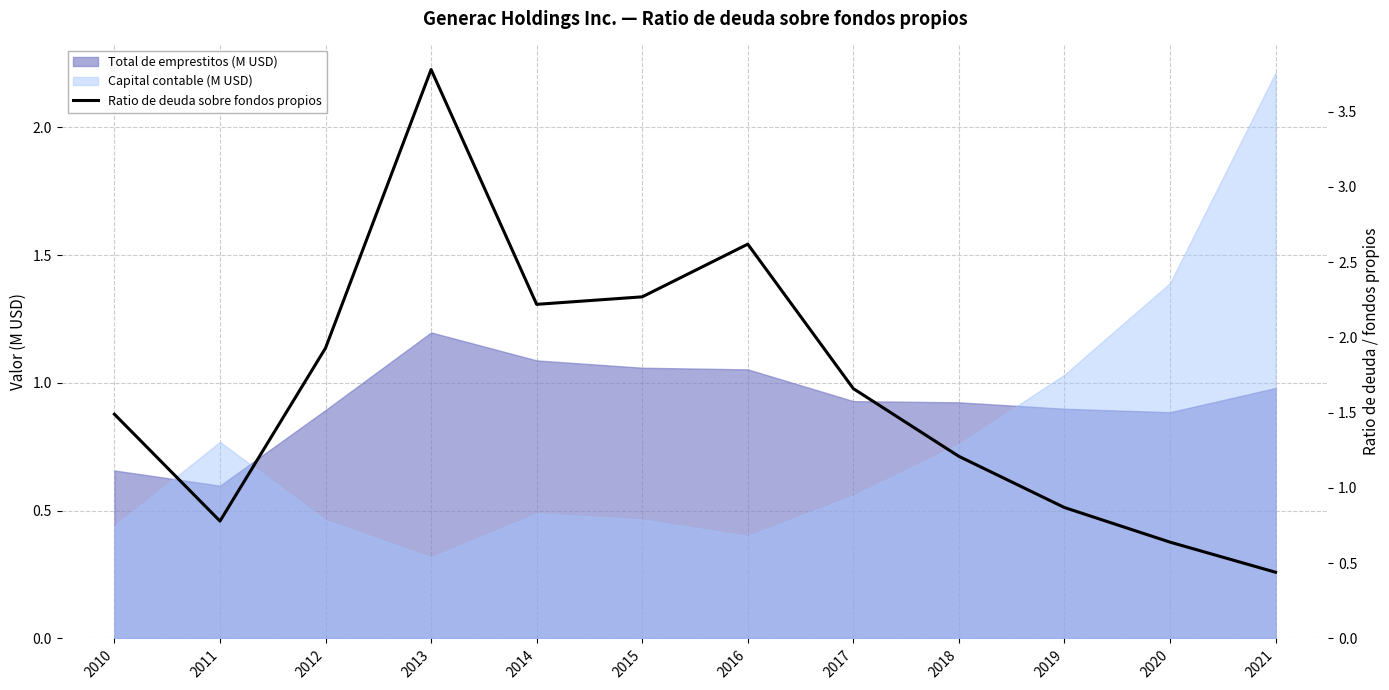

Is it true that the value at 2013 is 3.8?

True